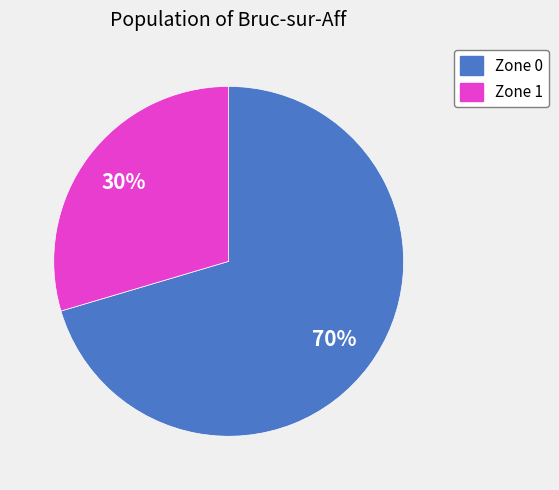

What is the smallest slice in the pie chart?

Zone 1